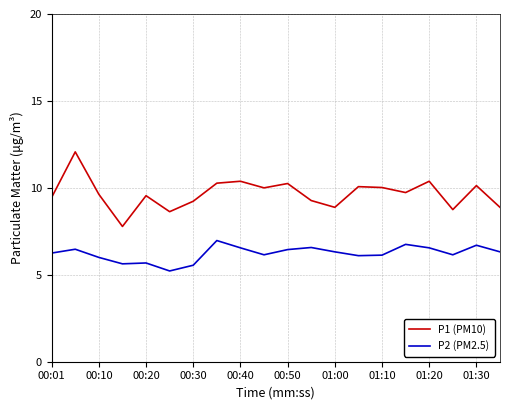

Rank the series by their maximum value, from highest to lowest.

P1 (PM10), P2 (PM2.5)